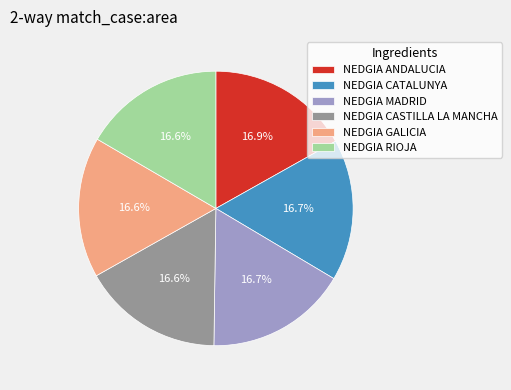

To the nearest percent, what is the average slice percentage?

17%